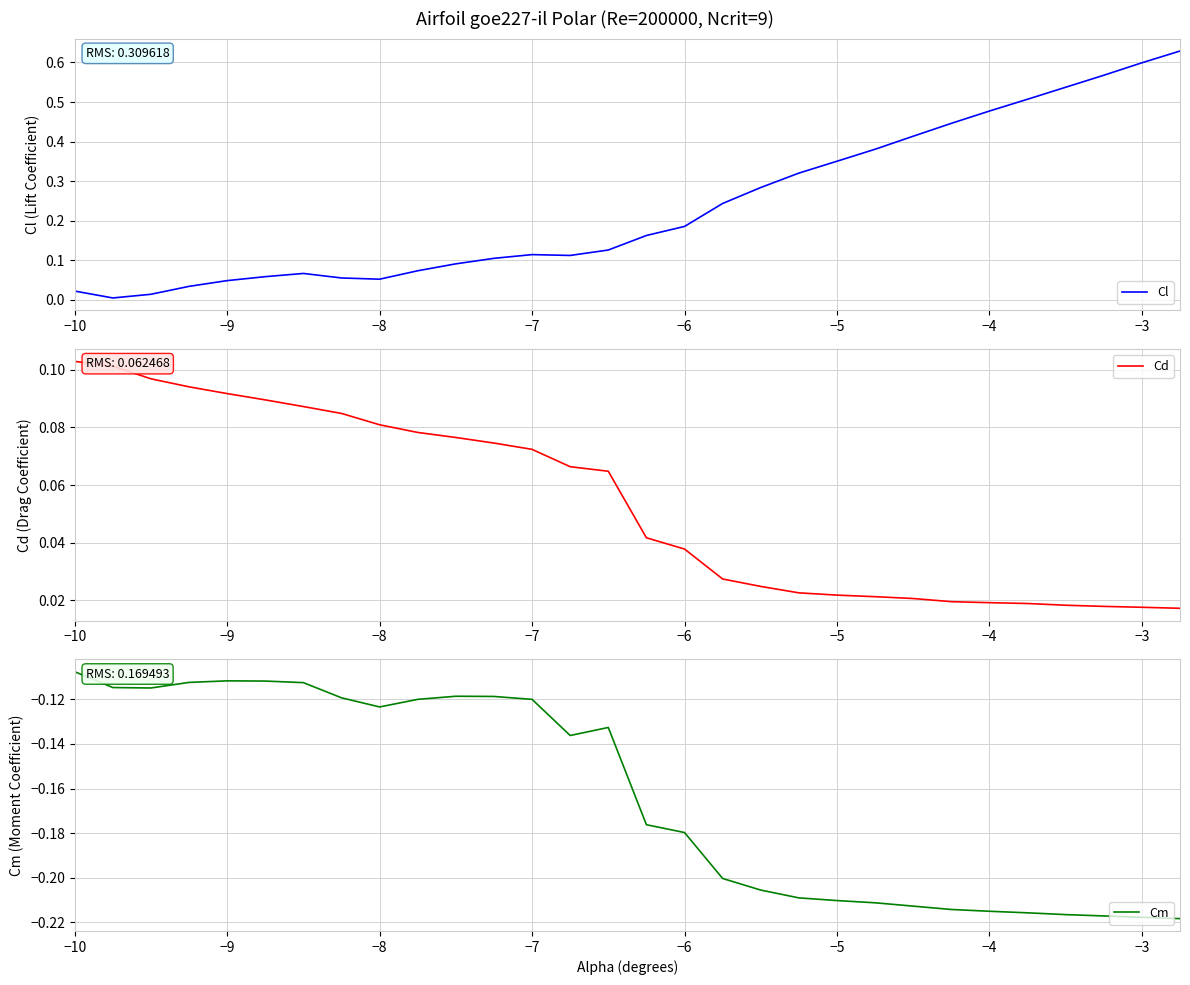

The Cl series shows 0.6 at −3. True or false?

True